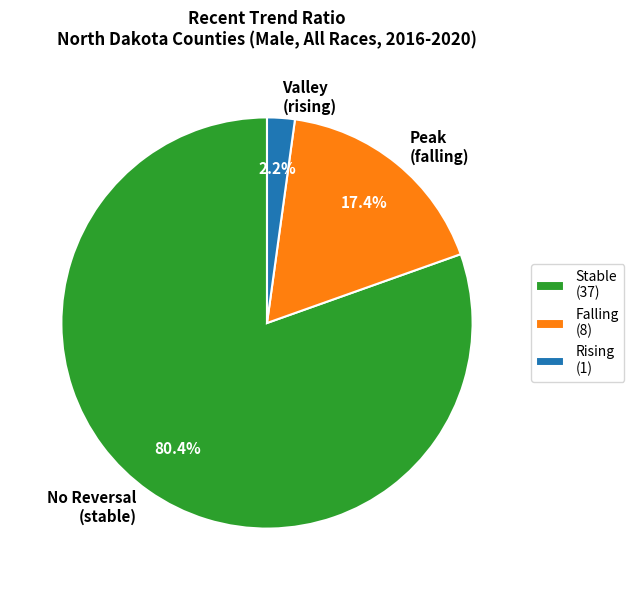

What portion of the pie excludes No Reversal (stable)?

19.6%